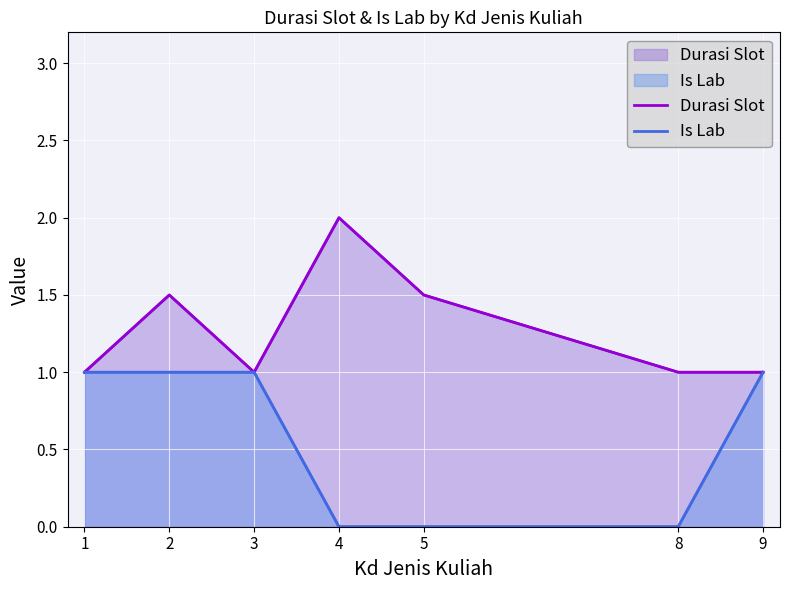

Reading left to right, transcribe all the data shown in this chart.

Durasi Slot: 1.0	1.5	1.0	2.0	1.5	1.0	1.0
Is Lab: 1.0	1.0	1.0	0.0	0.0	0.0	1.0